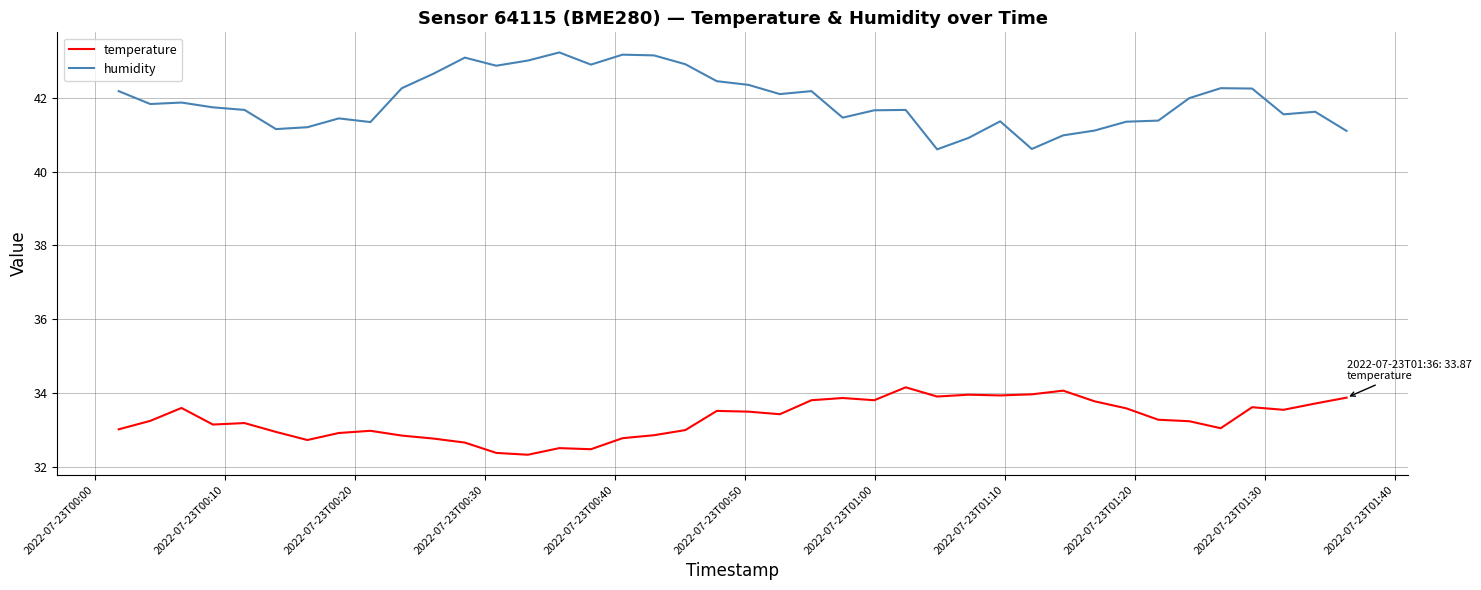

Does the chart display data point markers on the line(s)?

No